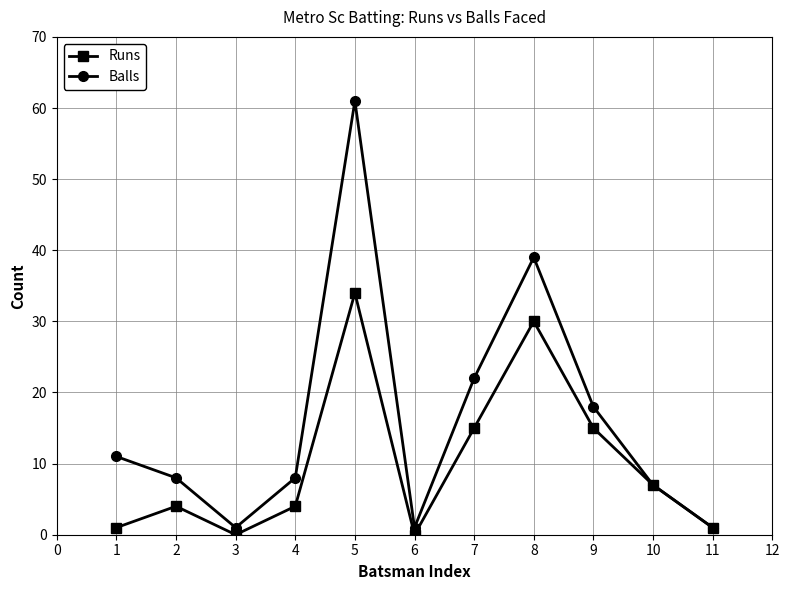

Is it true that Balls equals 4 at 2?

False